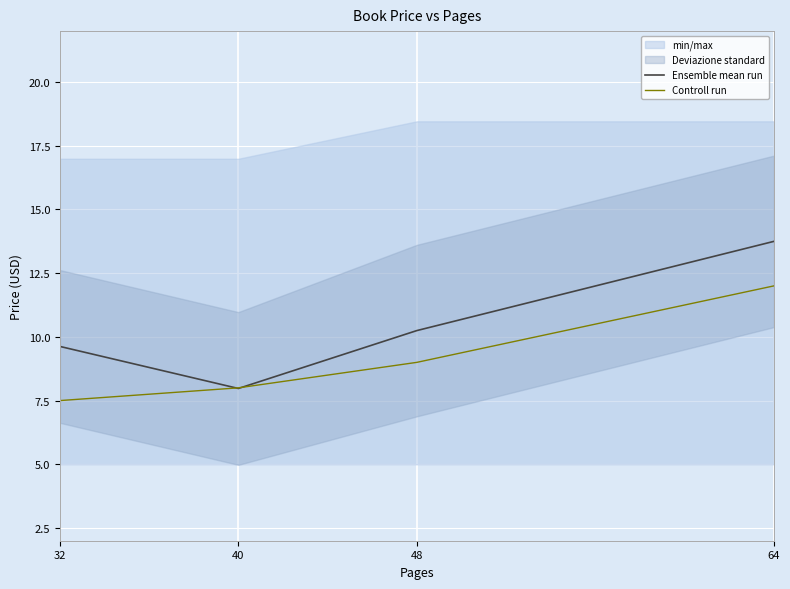

Reading left to right, what are all the values shown in this chart?

Ensemble mean run: 32=9.6	40=8.0	48=10.2	64=13.7
Controll run: 32=7.5	40=8.0	48=9.0	64=12.0